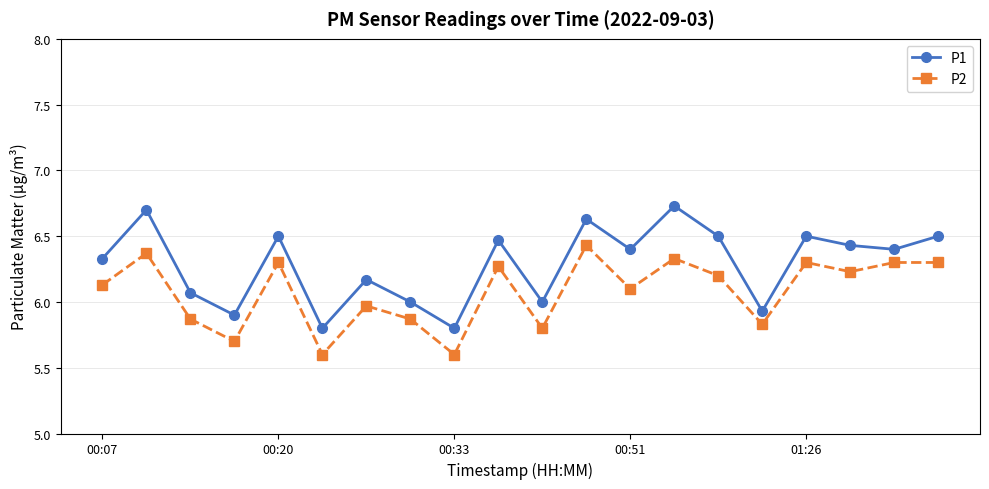

What is the minimum value for P2?

5.6